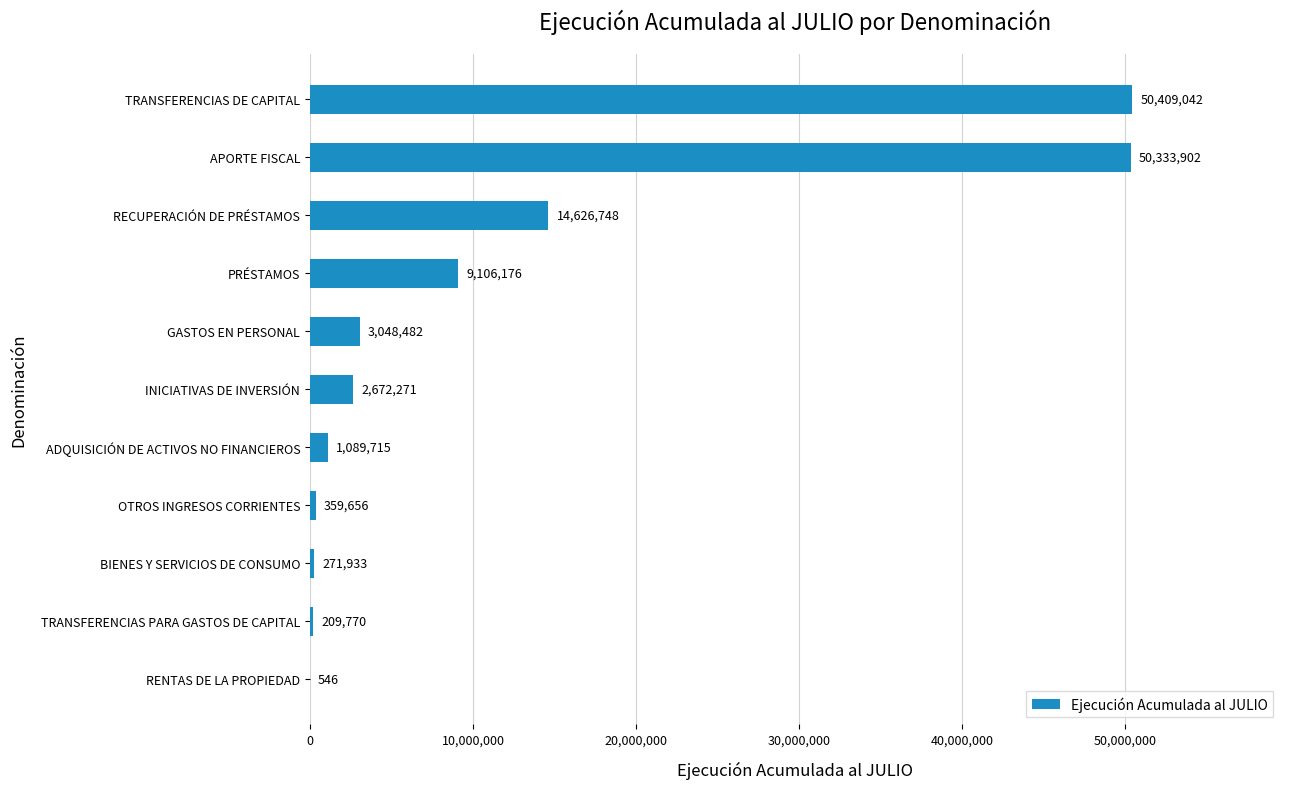

Reading bottom to top, transcribe all the data shown in this chart.

RENTAS DE LA PROPIEDAD=546	TRANSFERENCIAS PARA GASTOS DE CAPITAL=209770	BIENES Y SERVICIOS DE CONSUMO=271933	OTROS INGRESOS CORRIENTES=359656	ADQUISICIÓN DE ACTIVOS NO FINANCIEROS=1089715	INICIATIVAS DE INVERSIÓN=2672271	GASTOS EN PERSONAL=3048482	PRÉSTAMOS=9106176	RECUPERACIÓN DE PRÉSTAMOS=14626748	APORTE FISCAL=50333902	TRANSFERENCIAS DE CAPITAL=50409042